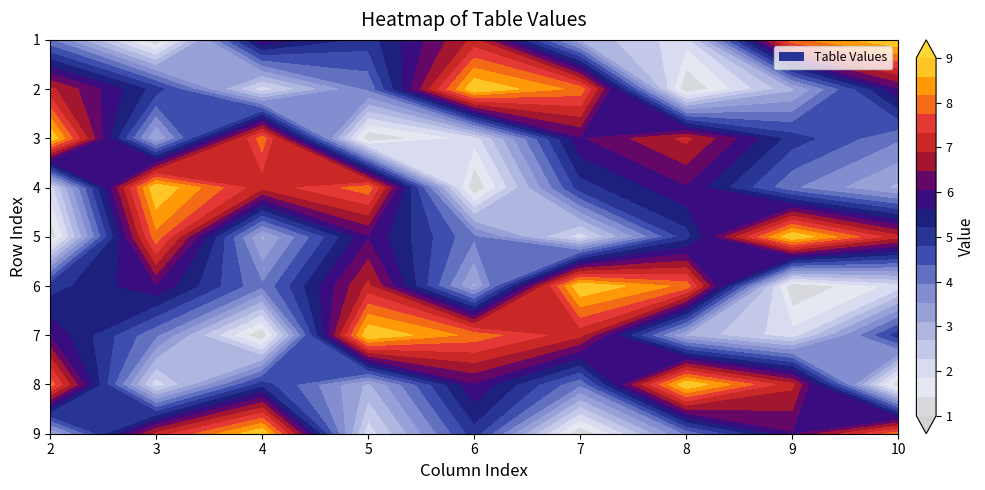

Is the value of 2 at 2 greater than the value of 4 at 1?

No